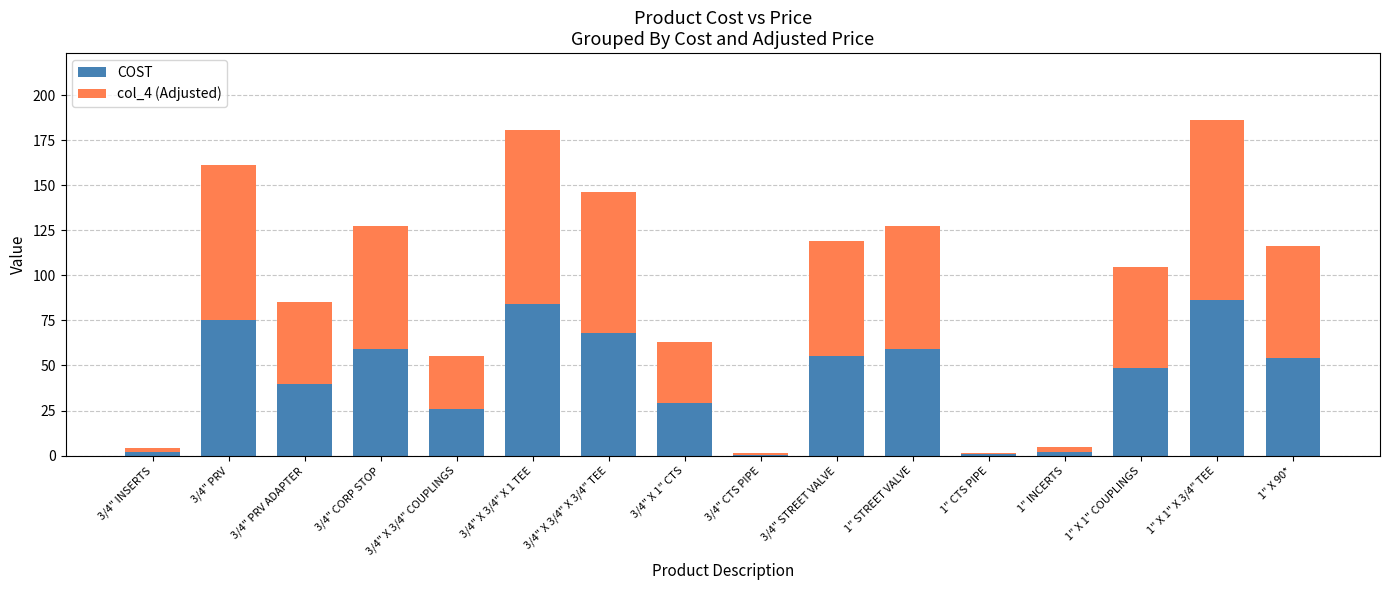

At which label is COST closest to 43?

3/4" PRV ADAPTER